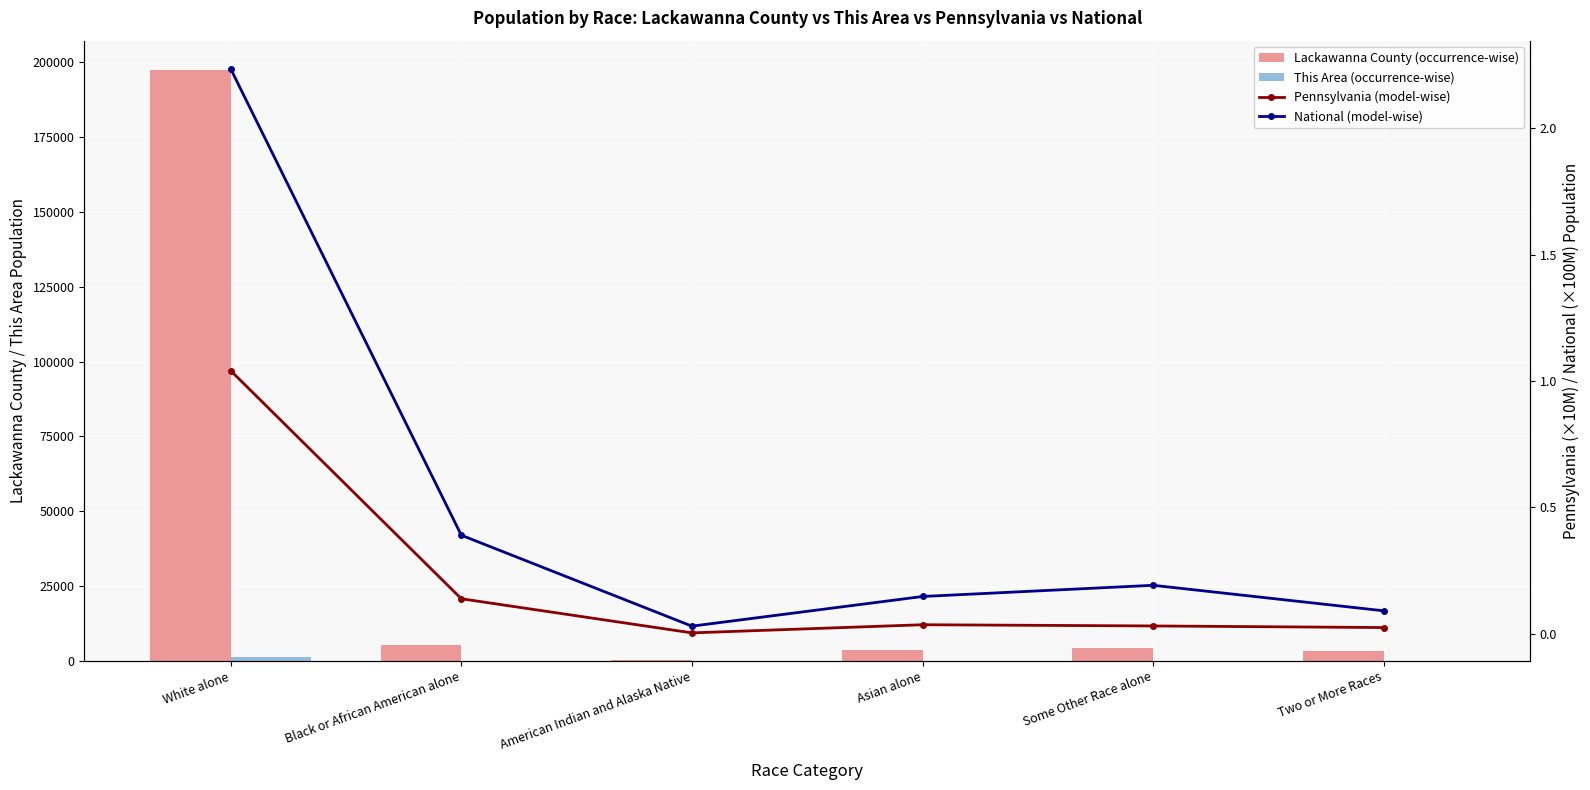

Is it true that This Area (occurrence-wise) equals 3.4 at American Indian and Alaska Native?

False